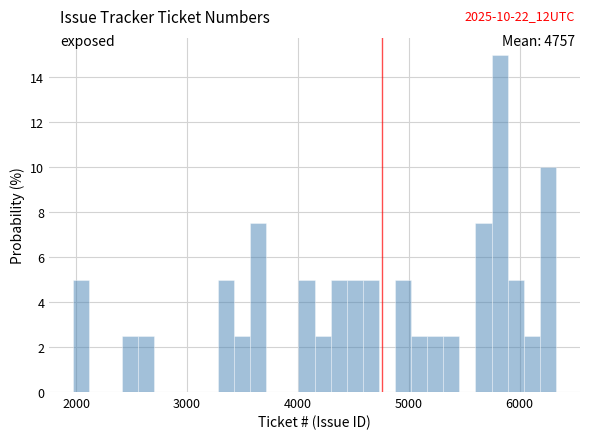

Read against the x-axis, roughly where is the centre of the tallest bar?

5800